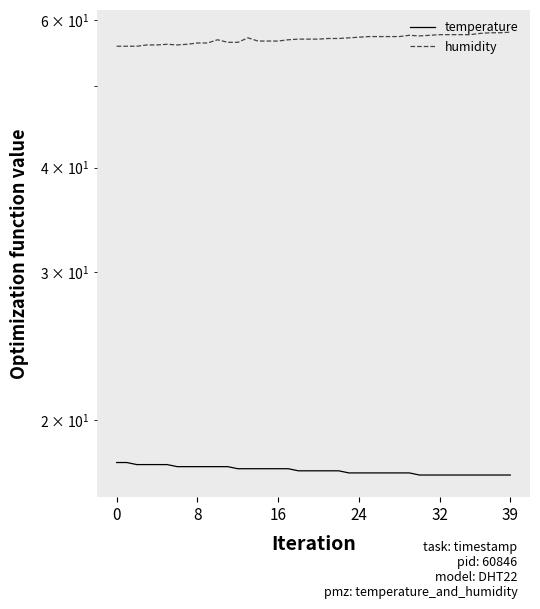

What is the lowest value of the humidity series?

55.8